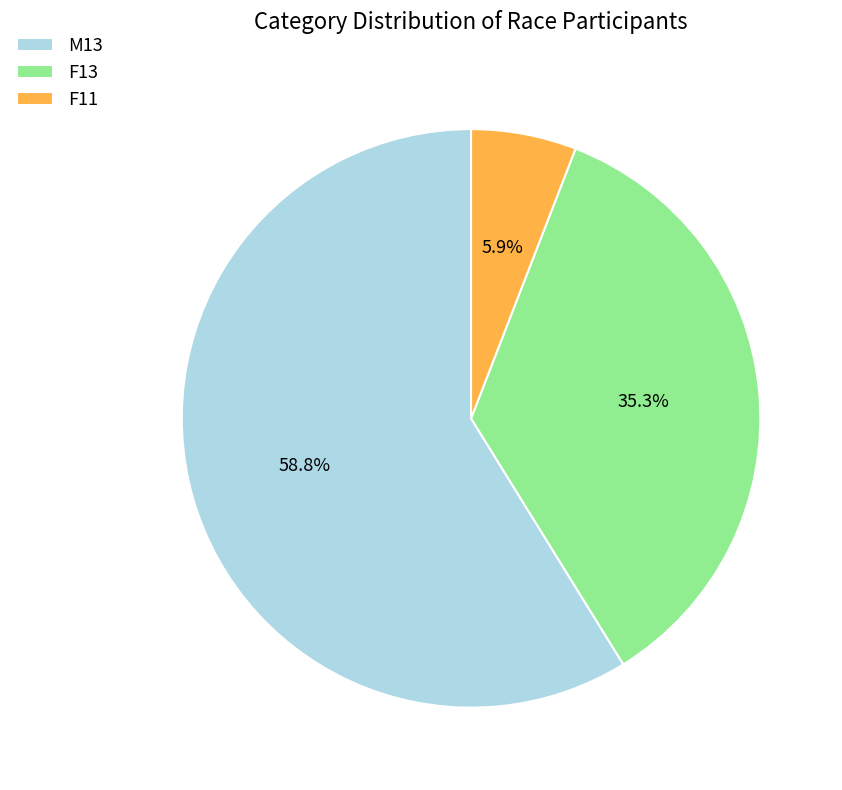

Is it true that F13 is 35% of the pie?

True